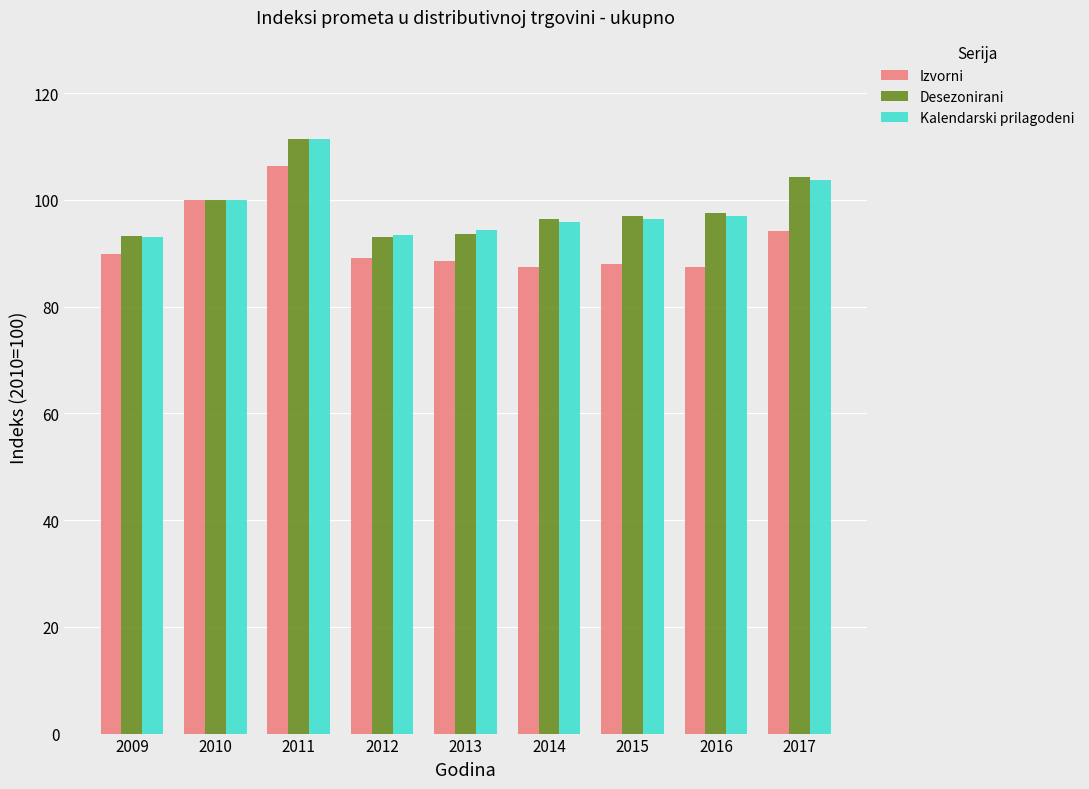

What is the difference between the Kalendarski prilagodeni values at 2015 and 2017?

7.4